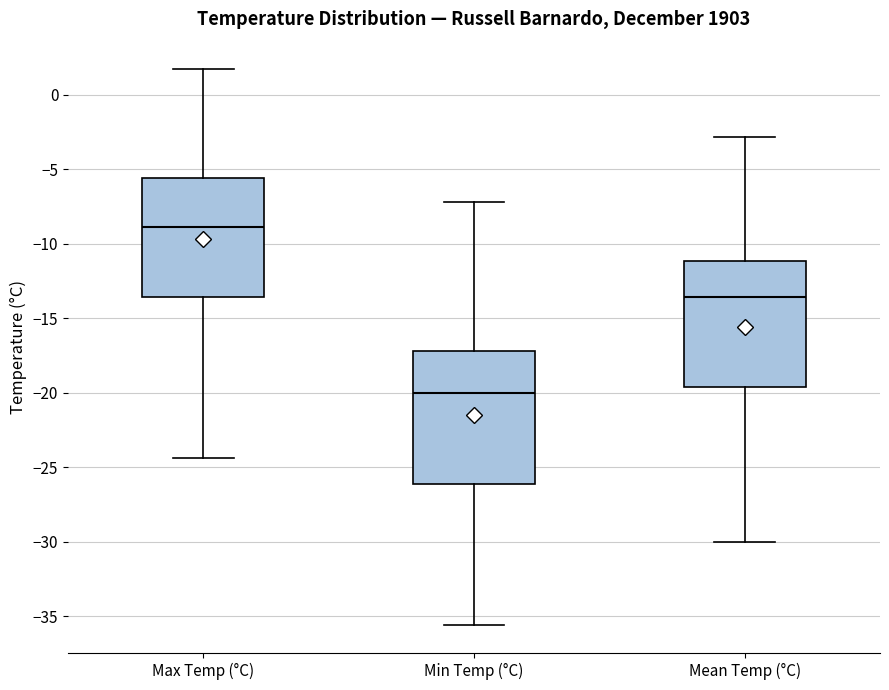

Reading left to right, read every box against the y-axis: the position of its median line, the range the box covers, and the ends of its whiskers. The values are not printed on the chart, so give them approximately, as read against the axis.

Max Temp (°C): median -9.0, box -13.5 to -5.5, whiskers -24.5 to 1.5
Min Temp (°C): median -20.0, box -26.0 to -17.0, whiskers -35.5 to -7.0
Mean Temp (°C): median -13.5, box -19.5 to -11.0, whiskers -30.0 to -3.0